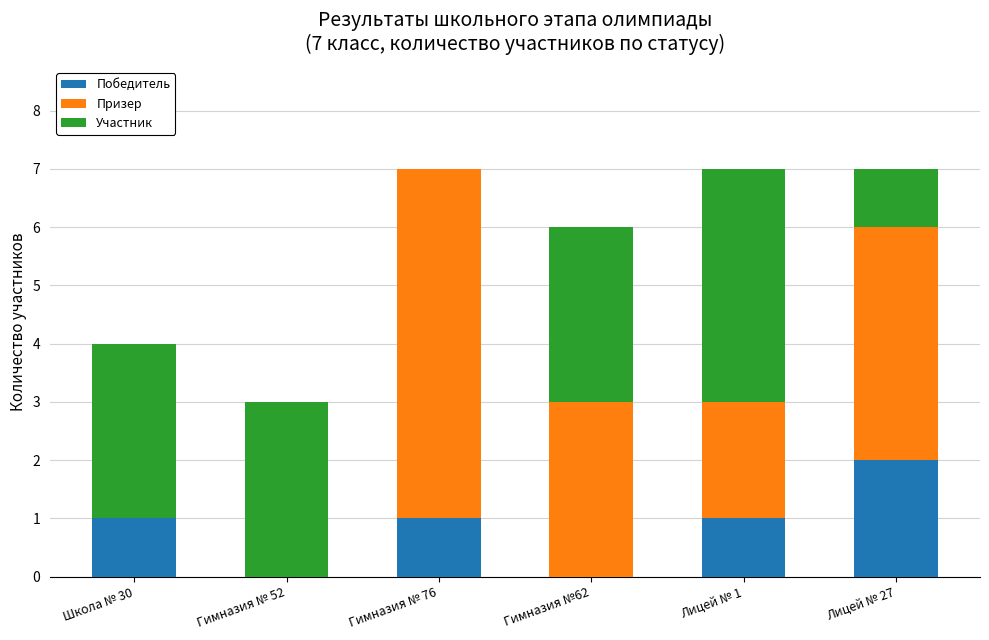

What is the total value across all series at Гимназия № 52?

3